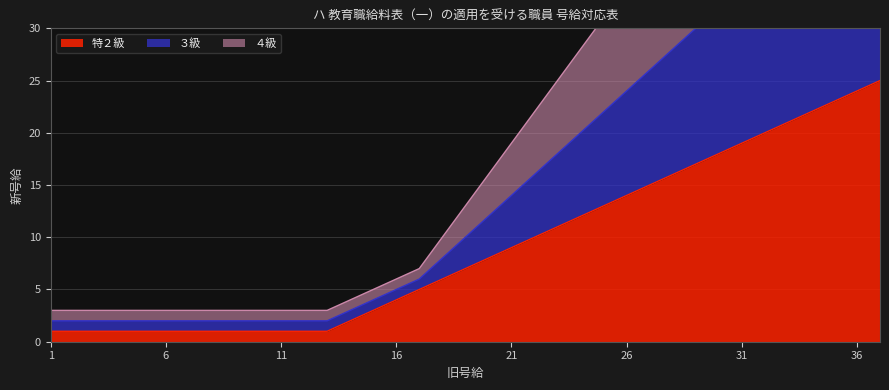

How many values in the ４級 series are below 10?

18